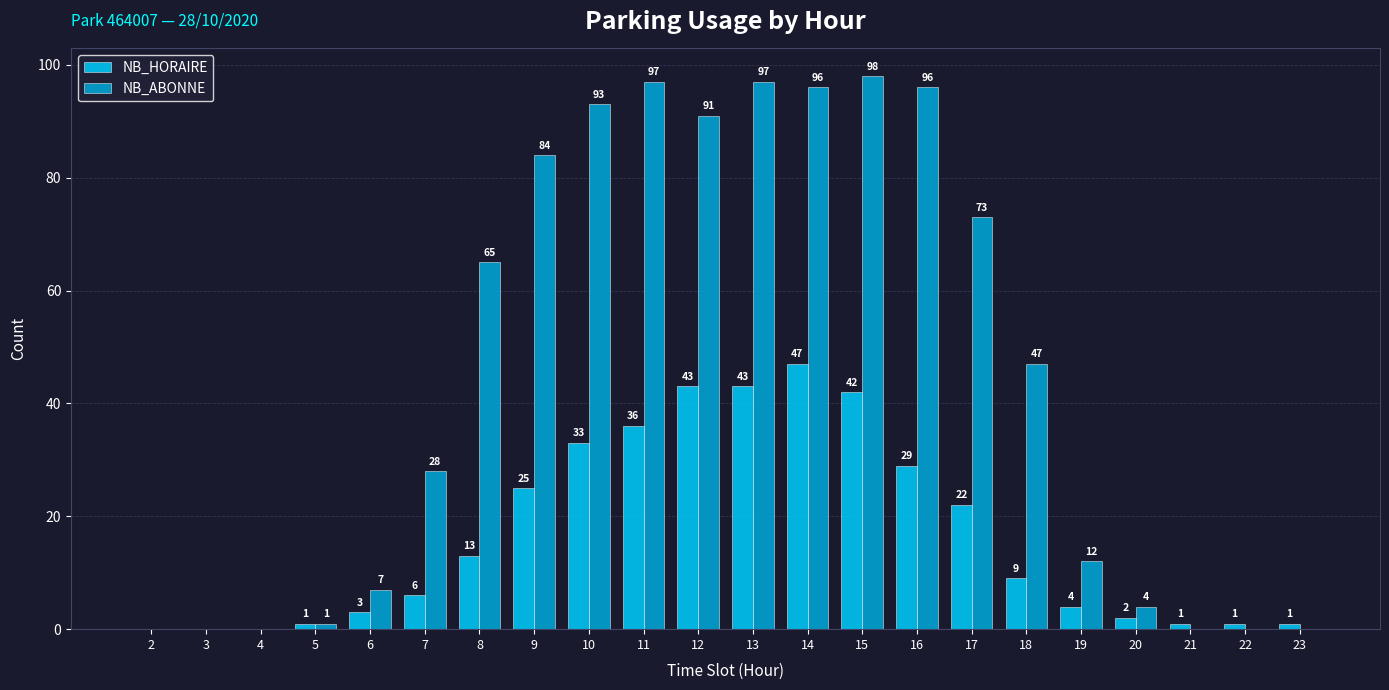

Where is NB_HORAIRE nearest to the value 23?

17